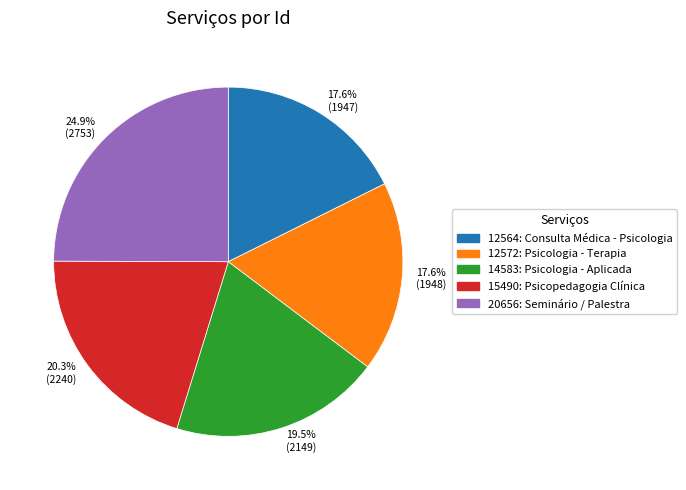

Is 17.6% (1948) the majority of the pie?

No